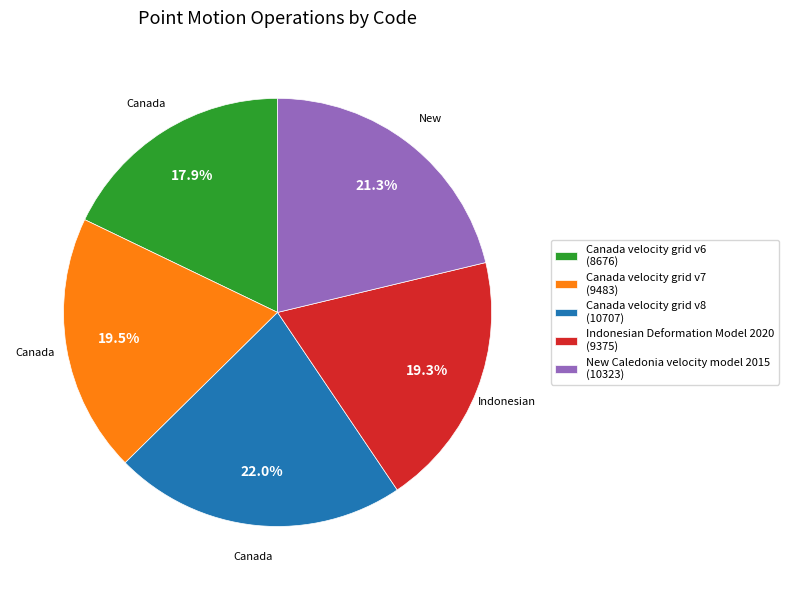

Approximately how many times larger is the value at Indonesian Deformation Model 2020 (9375) compared to Canada velocity grid v7 (9483)?

1.0